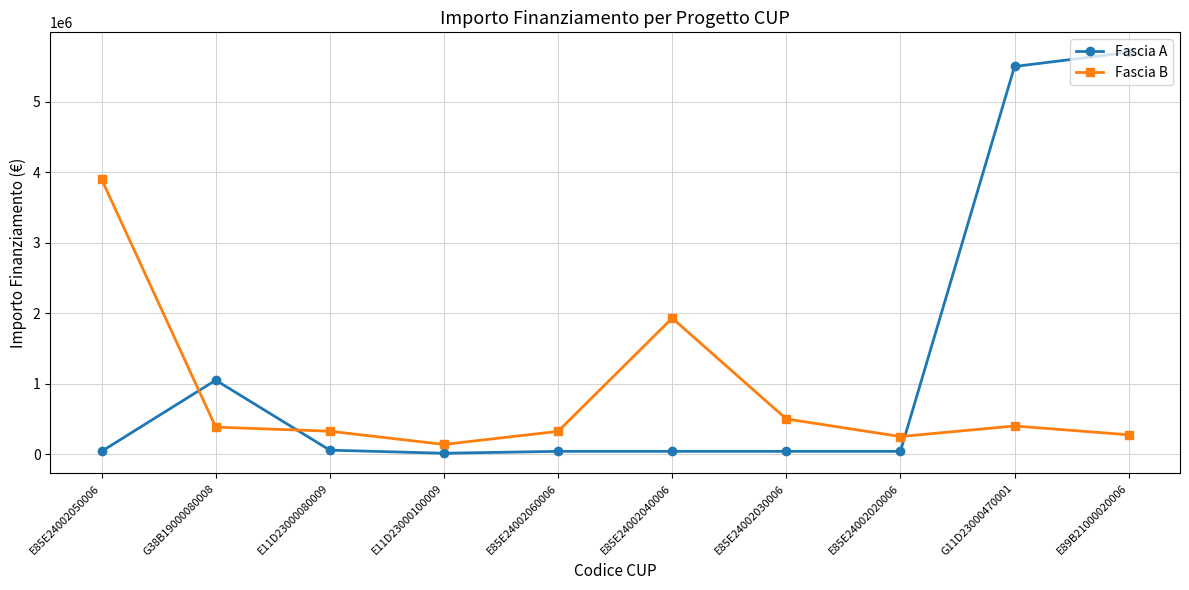

What is the sum of all Fascia A values?

12519625